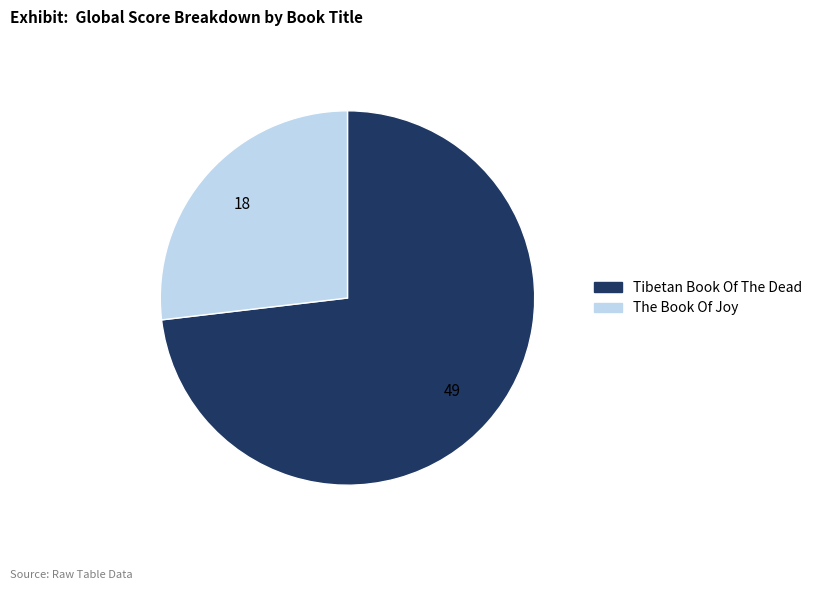

True or false: Tibetan Book Of The Dead accounts for 83% of the total.

False